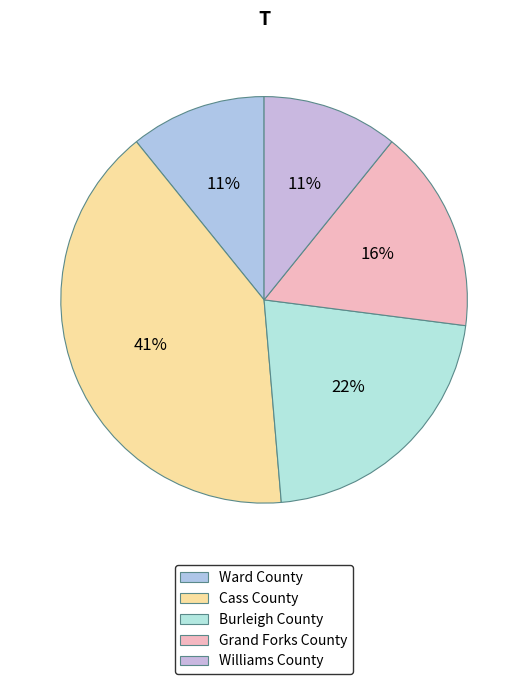

What is the largest slice in the pie chart?

Cass County